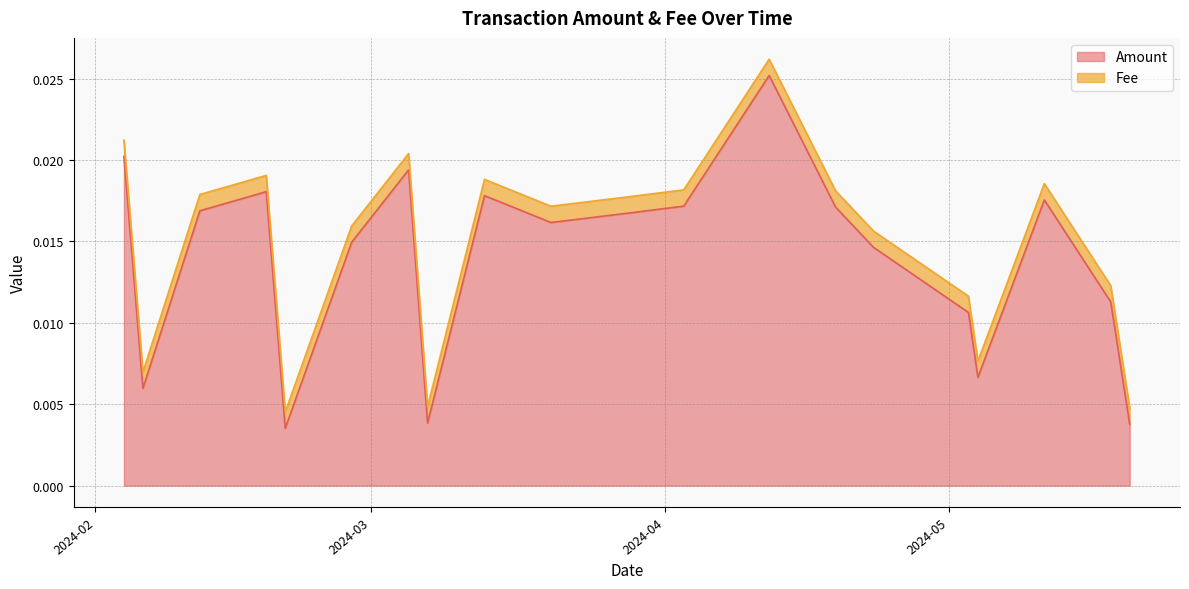

How many series are shown in this chart?

2